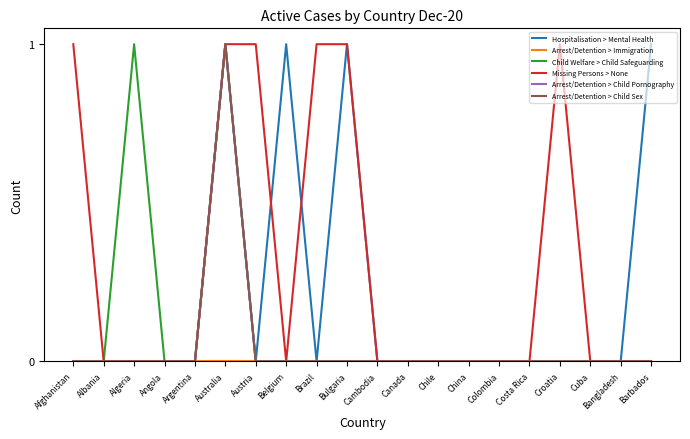

Reading right to left, transcribe all the data shown in this chart.

Hospitalisation > Mental Health: 1	0	0	0	0	0	0	0	0	0	1	0	1	0	1	0	0	0	0	0
Arrest/Detention > Immigration: 0	0	0	0	0	0	0	0	0	0	0	0	0	0	0	0	0	0	0	0
Child Welfare > Child Safeguarding: 0	0	0	0	0	0	0	0	0	0	0	0	0	0	1	0	0	1	0	0
Missing Persons > None: 0	0	0	1	0	0	0	0	0	0	1	1	0	1	1	0	0	0	0	1
Arrest/Detention > Child Pornography: 0	0	0	0	0	0	0	0	0	0	0	0	0	0	1	0	0	0	0	0
Arrest/Detention > Child Sex: 0	0	0	0	0	0	0	0	0	0	0	0	0	0	1	0	0	0	0	0